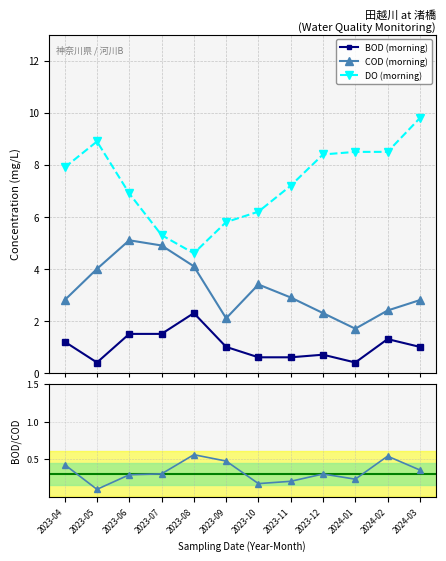

Is it true that DO (morning) equals 13.8 at 2023-12?

False